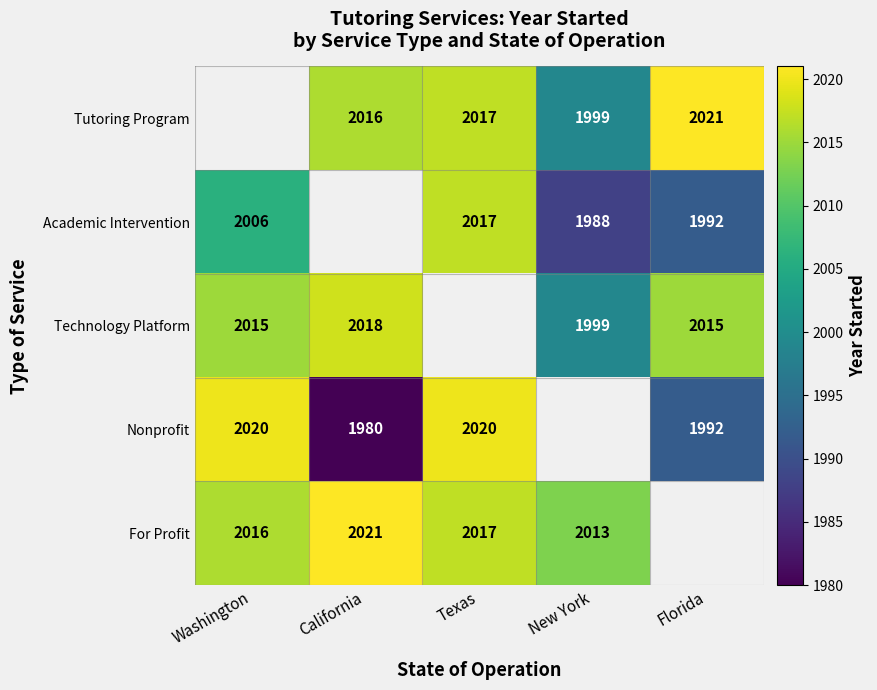

Is it true that Nonprofit equals 903 at Washington?

False